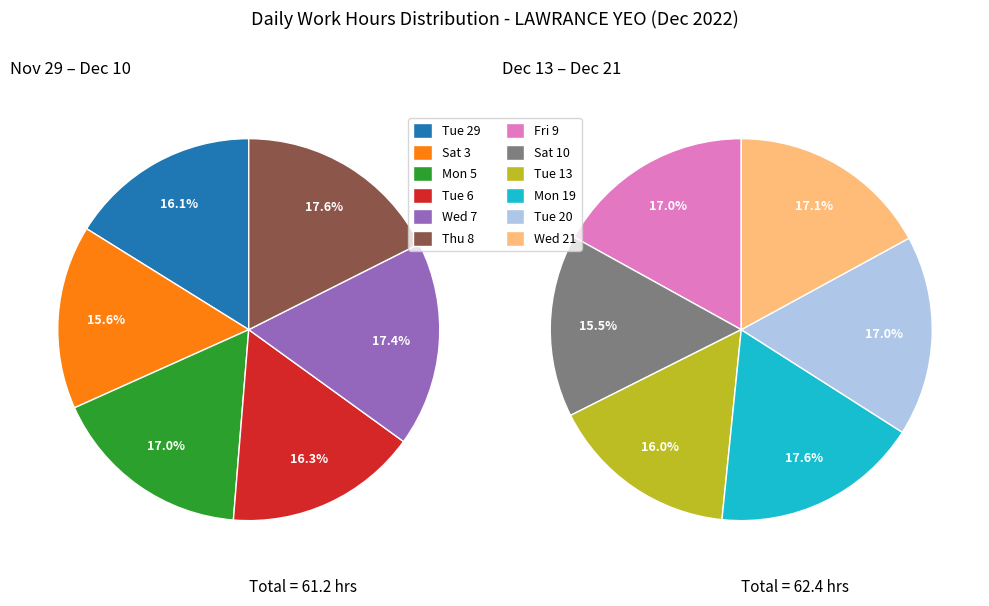

How many segments does this pie chart have?

12